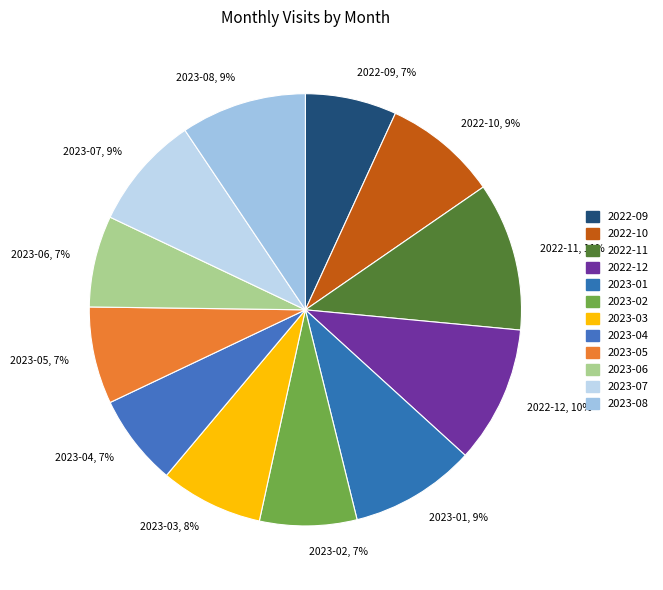

Does any single category account for the majority?

No